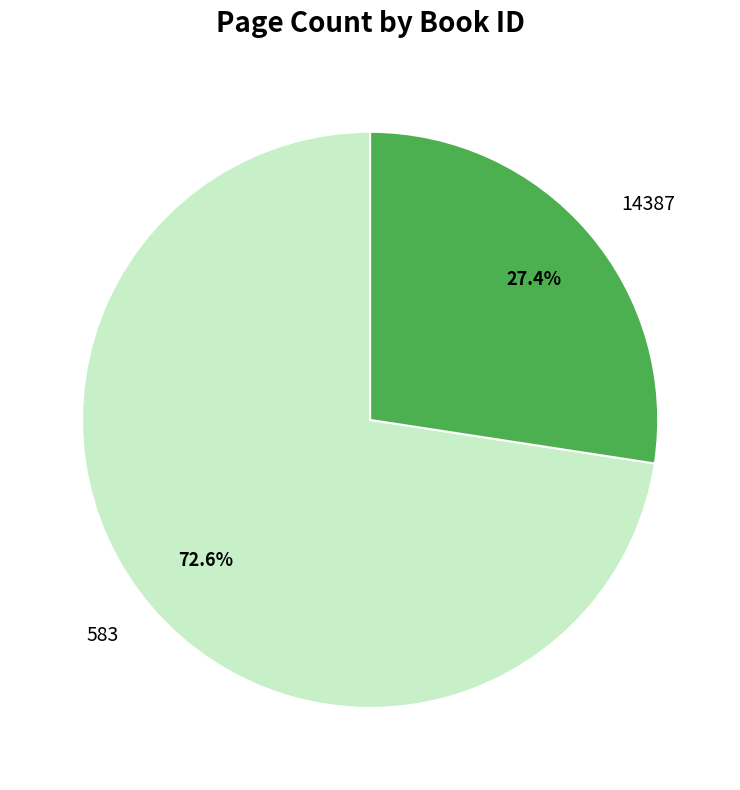

Which has a higher value, 583 or 14387?

583